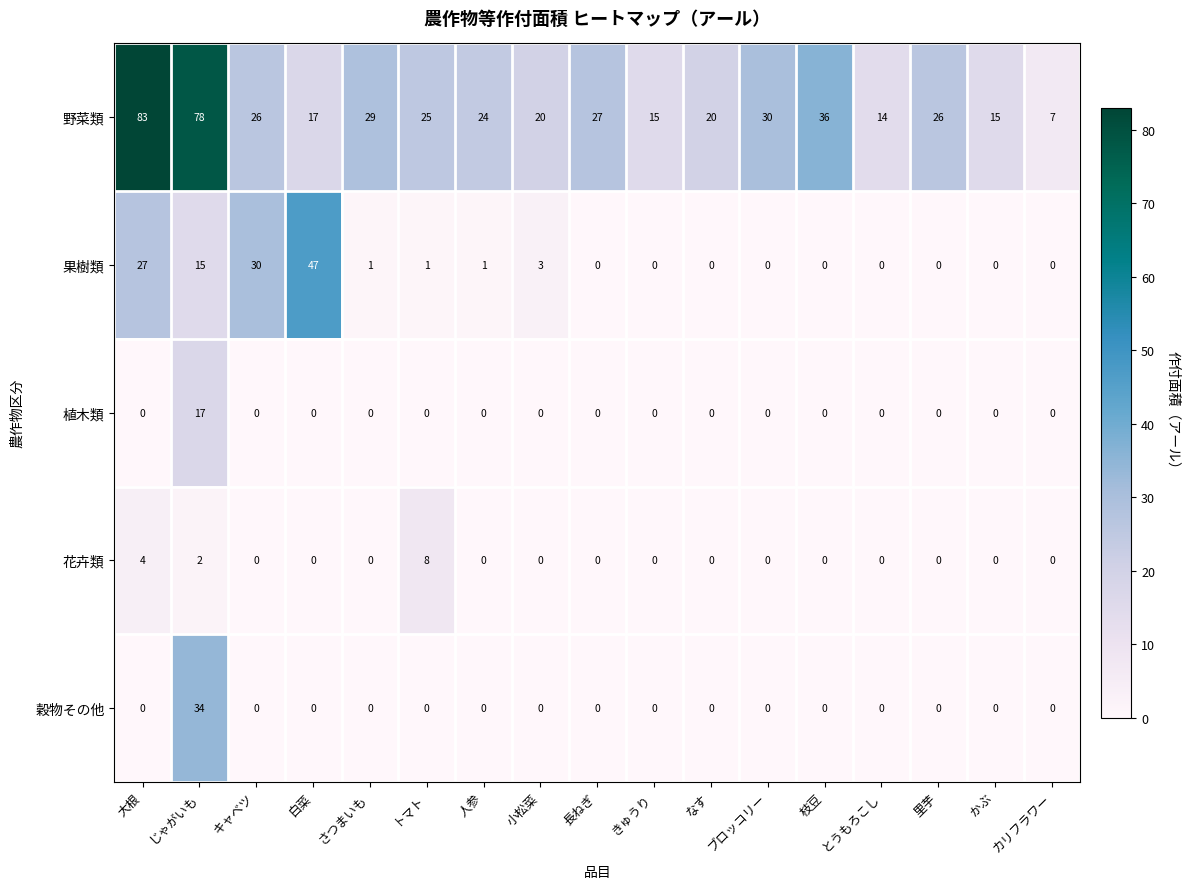

List the series in order of their peak value, highest first.

野菜類, 果樹類, 穀物その他, 植木類, 花卉類